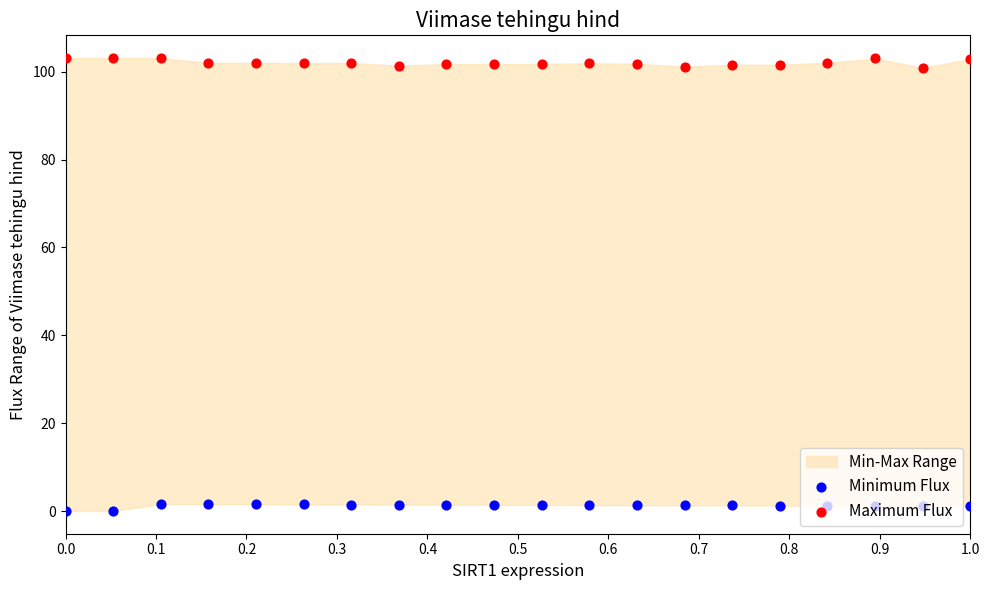

Which series reaches the minimum Y coordinate?

Minimum Flux